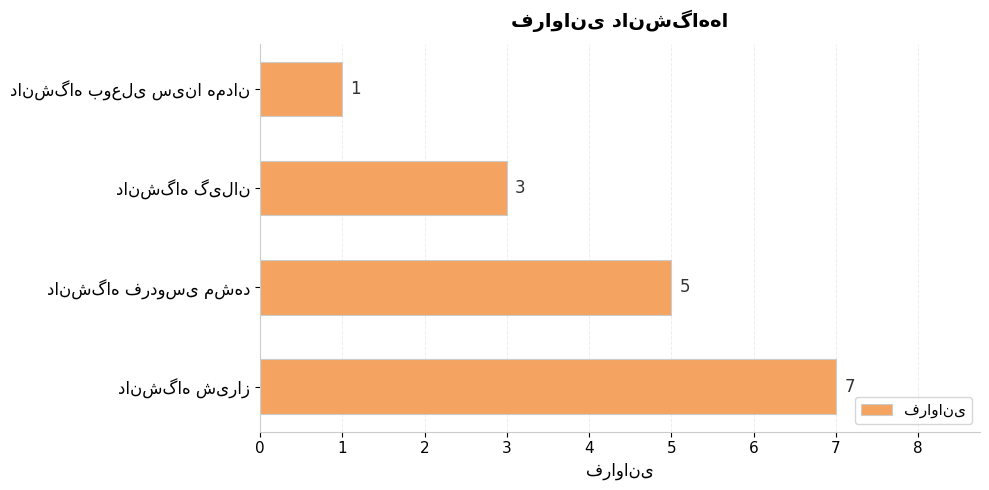

What is the greatest value displayed?

7